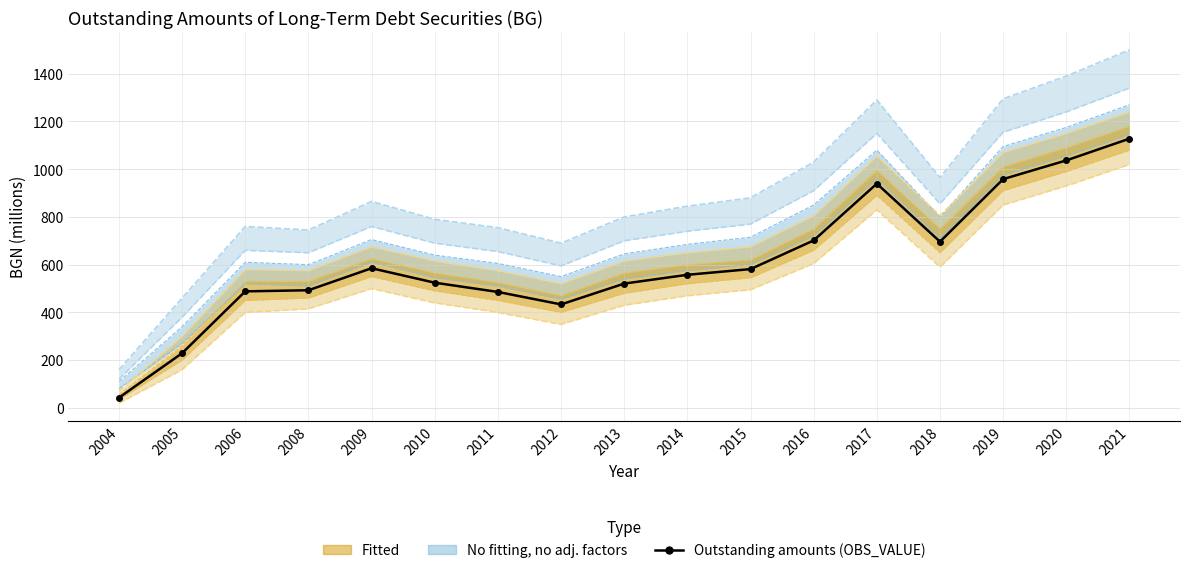

What is the value of the 2nd point from the left?

229.0